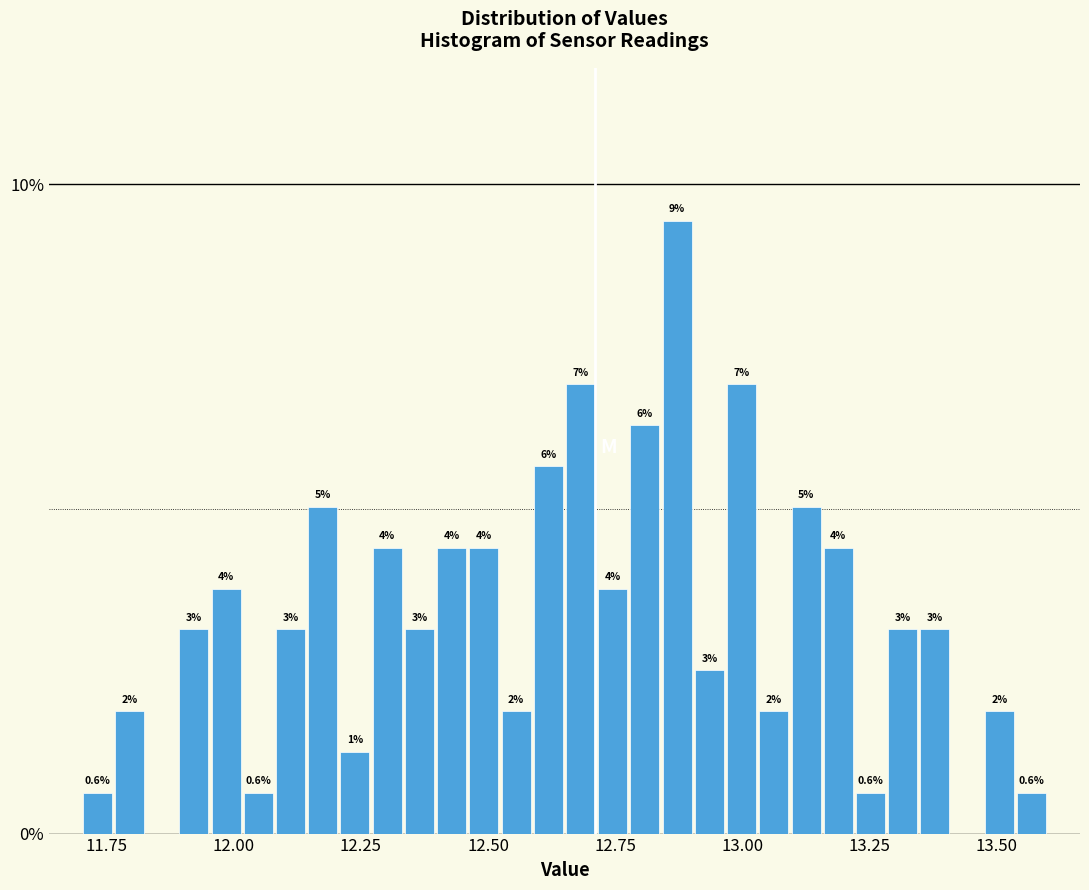

Read against the x-axis, roughly where is the centre of the tallest bar?

12.85